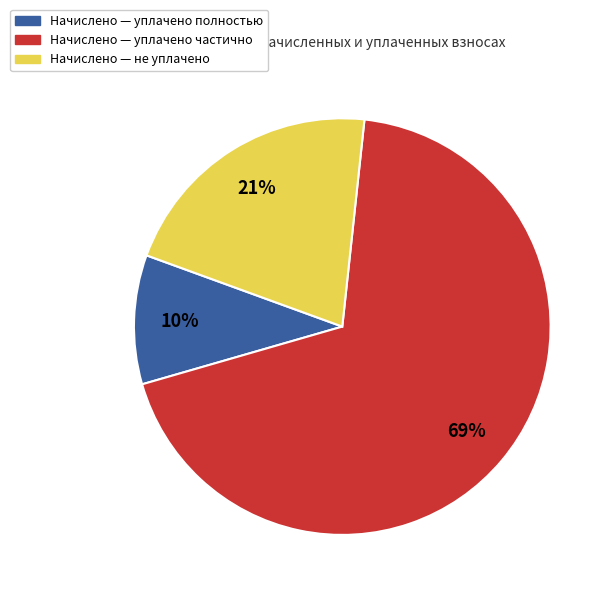

Is there a majority slice in this chart?

Yes